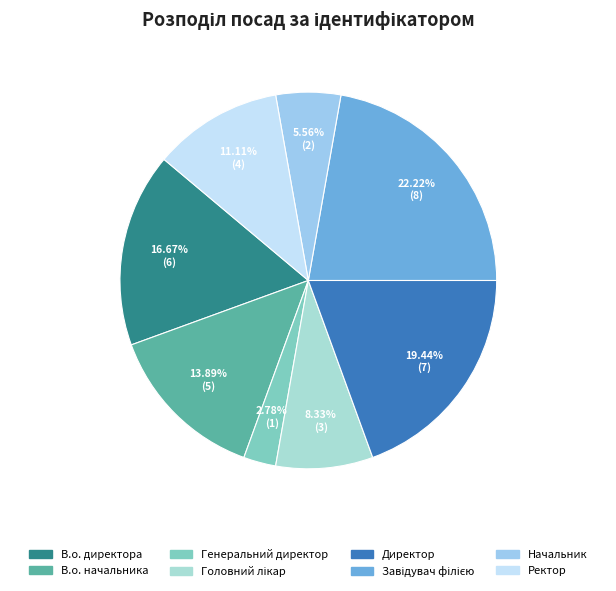

What percentage do Директор and Генеральний директор together represent?

22.2%